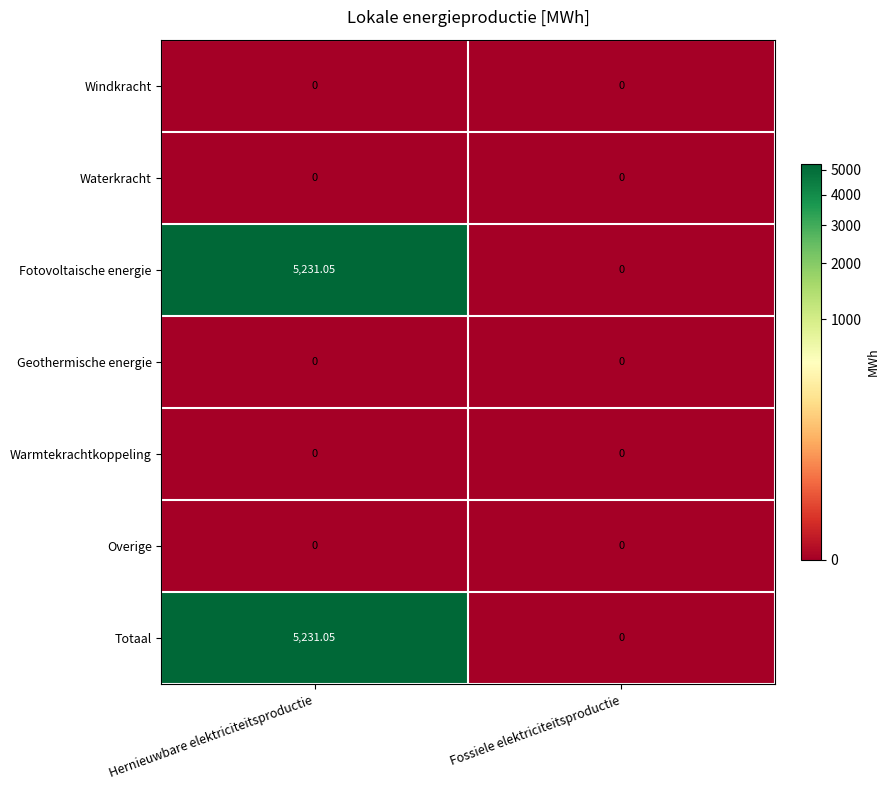

At which label is Totaal closest to 2615?

Fossiele elektriciteitsproductie